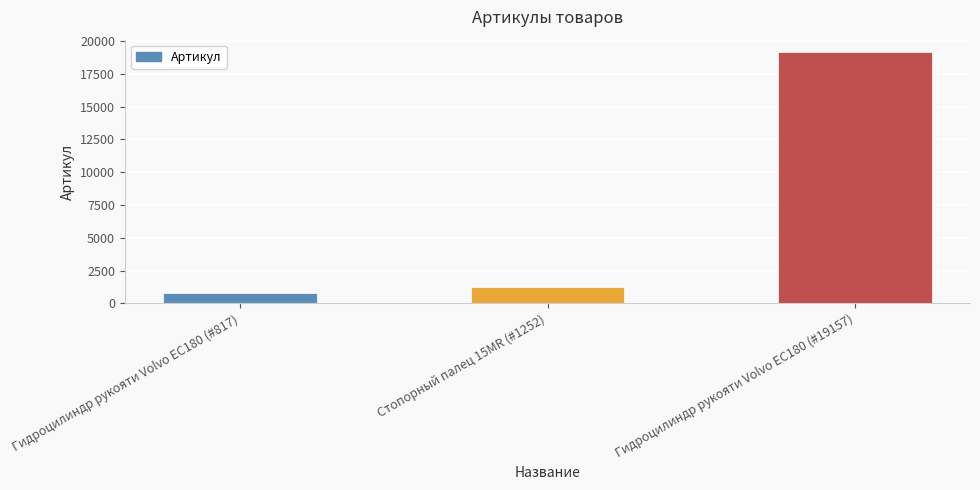

List the labels in order of value, smallest first.

Гидроцилиндр рукояти Volvo EC180 (#817), Стопорный палец 15MR (#1252), Гидроцилиндр рукояти Volvo EC180 (#19157)